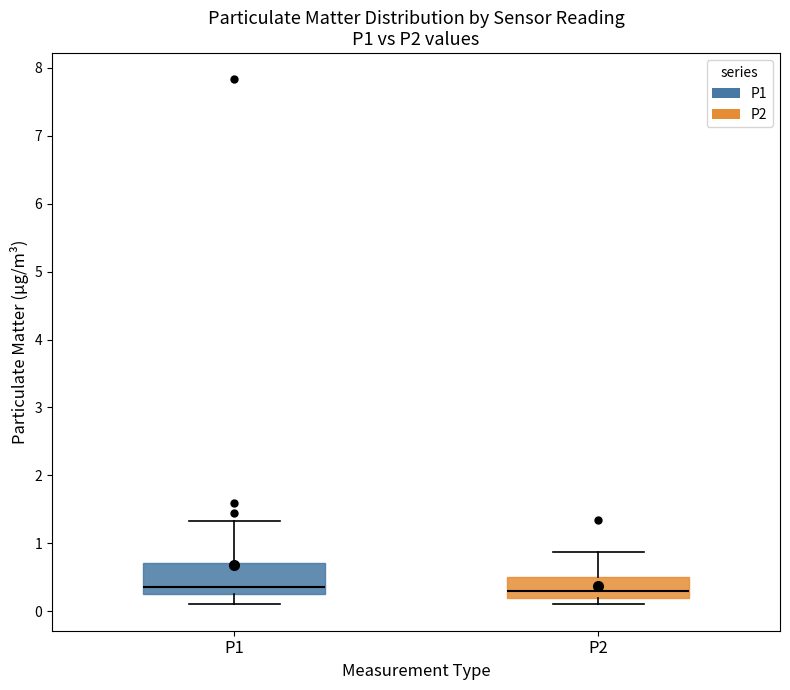

Which box is the tallest, from its lower edge to its upper edge?

P1